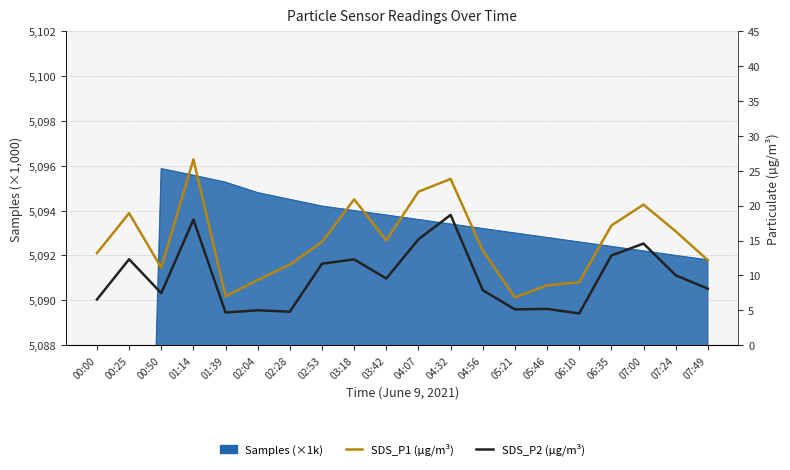

What position from the right is 00:50?

18